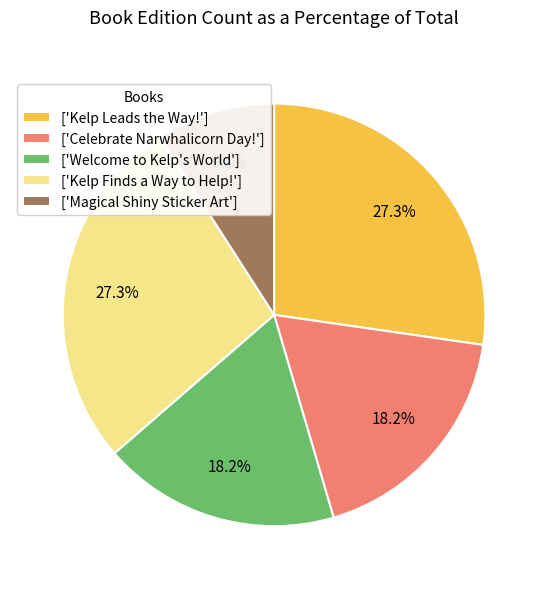

What is the smallest slice in the pie chart?

['Magical Shiny Sticker Art']